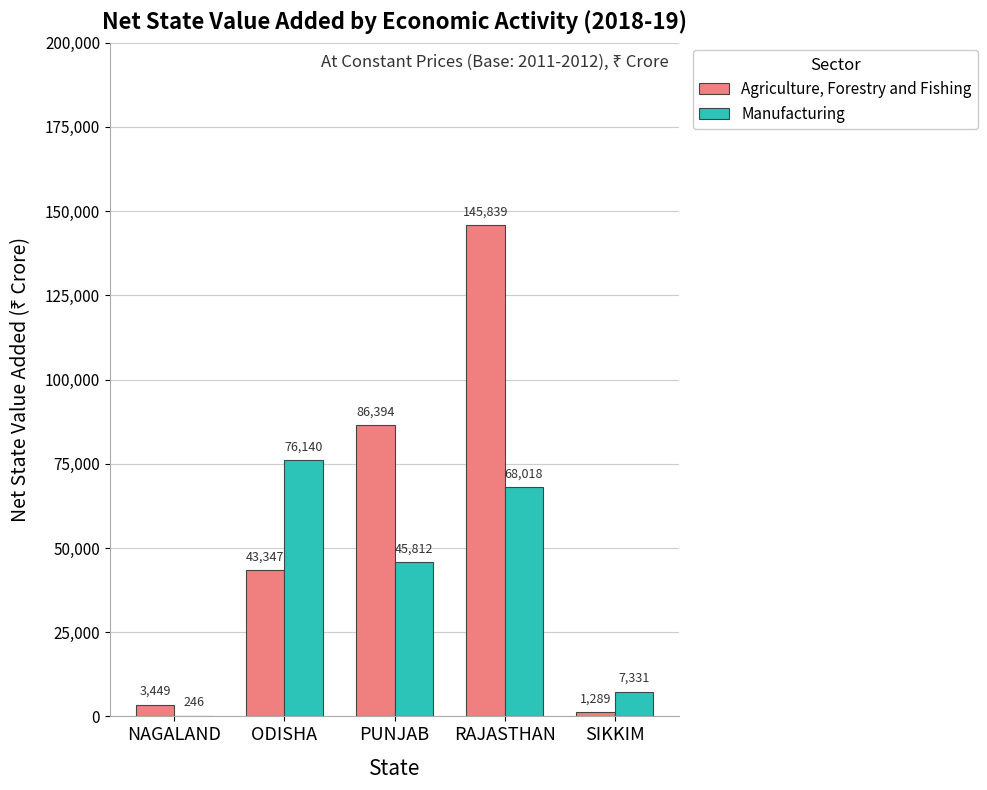

At which category is the sum across all series the highest?

RAJASTHAN